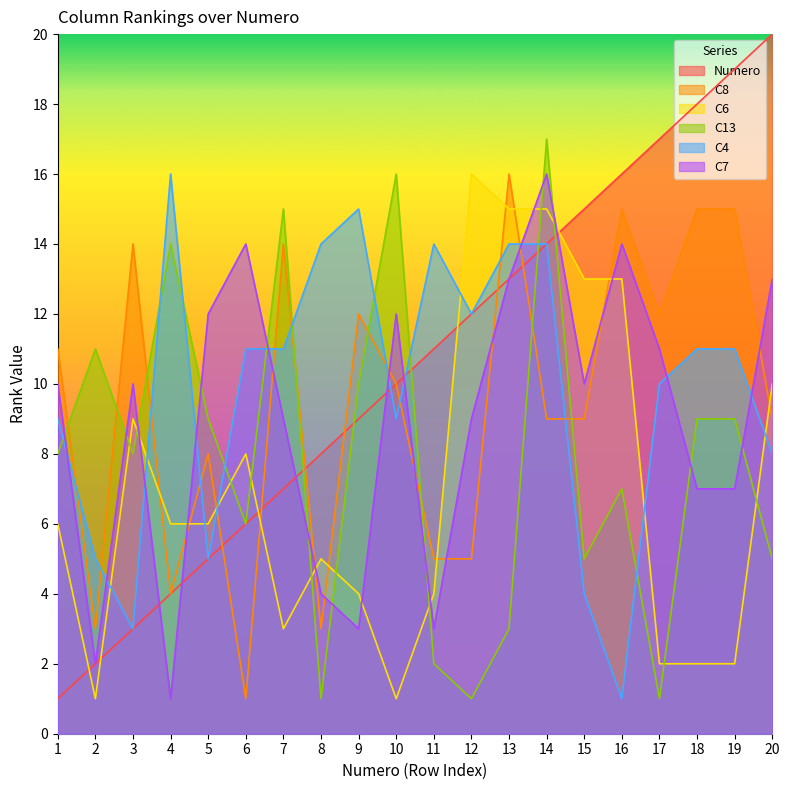

At which label does C4 reach its minimum?

16